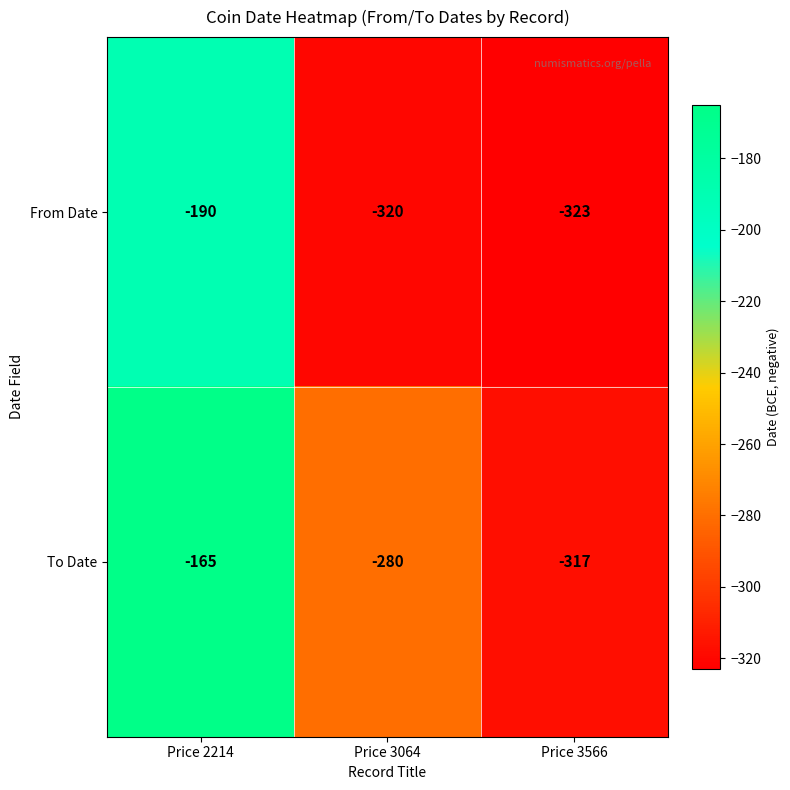

Count the number of categories in the chart.

3